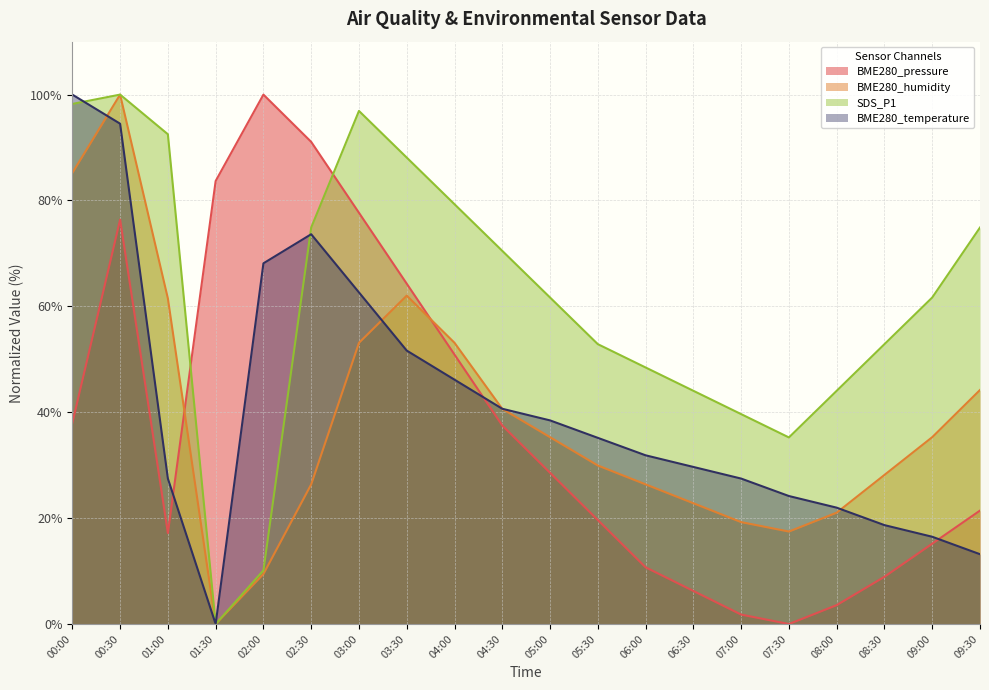

At which label does BME280_temperature first exceed 35?

00:00